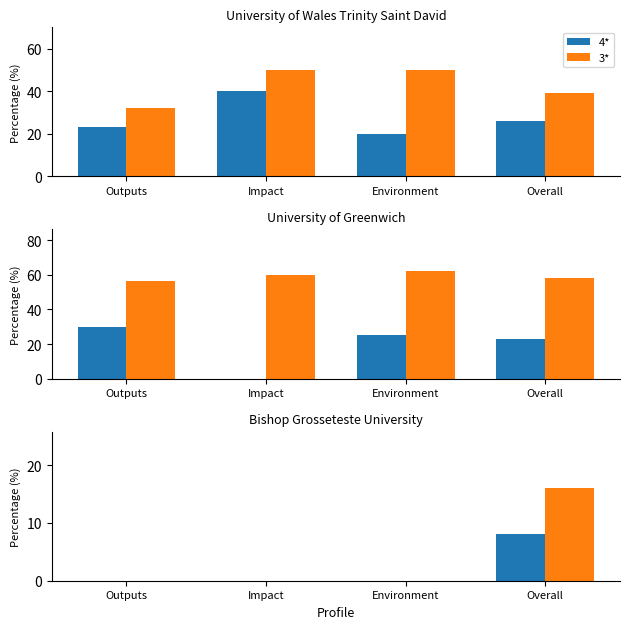

Which series has the largest total across all categories?

3*